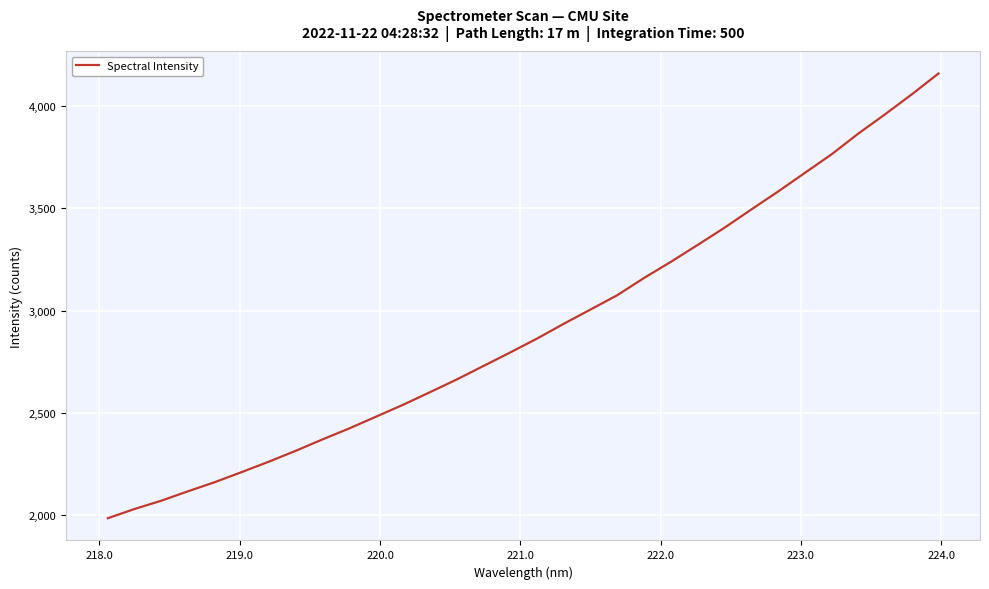

What is the difference between the maximum and minimum values?

2172.5